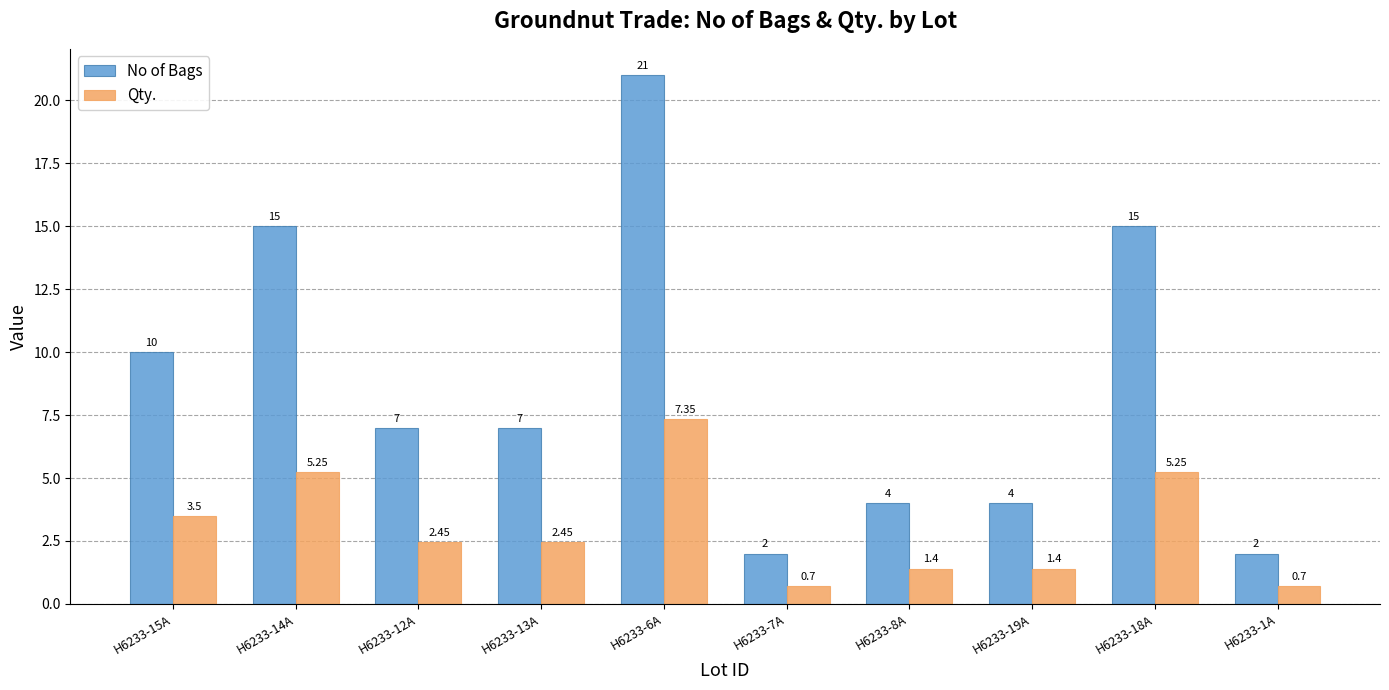

How many categories are shown in the chart?

10